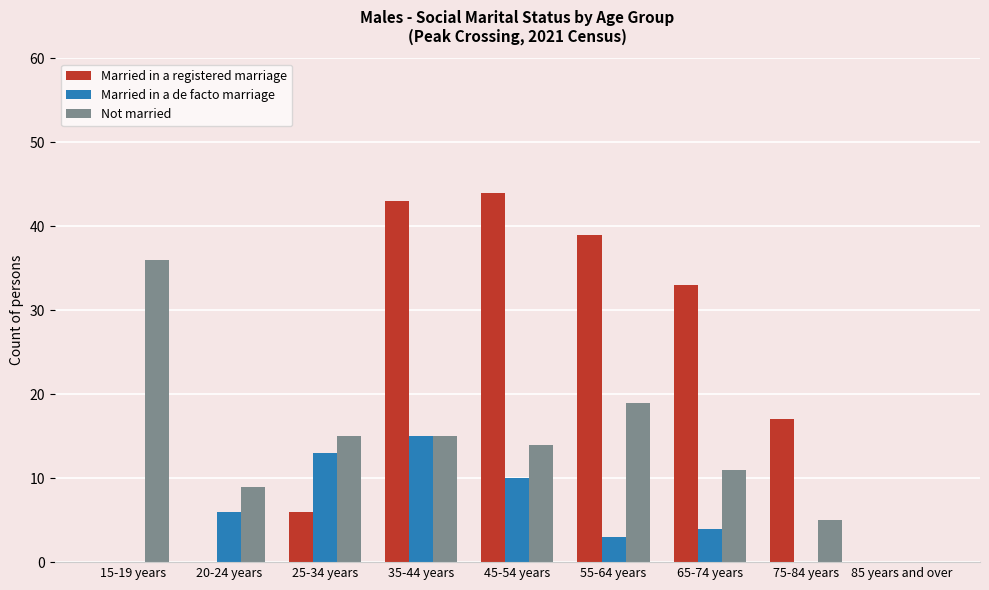

What are all the series names shown in the legend?

Married in a registered marriage, Married in a de facto marriage, Not married